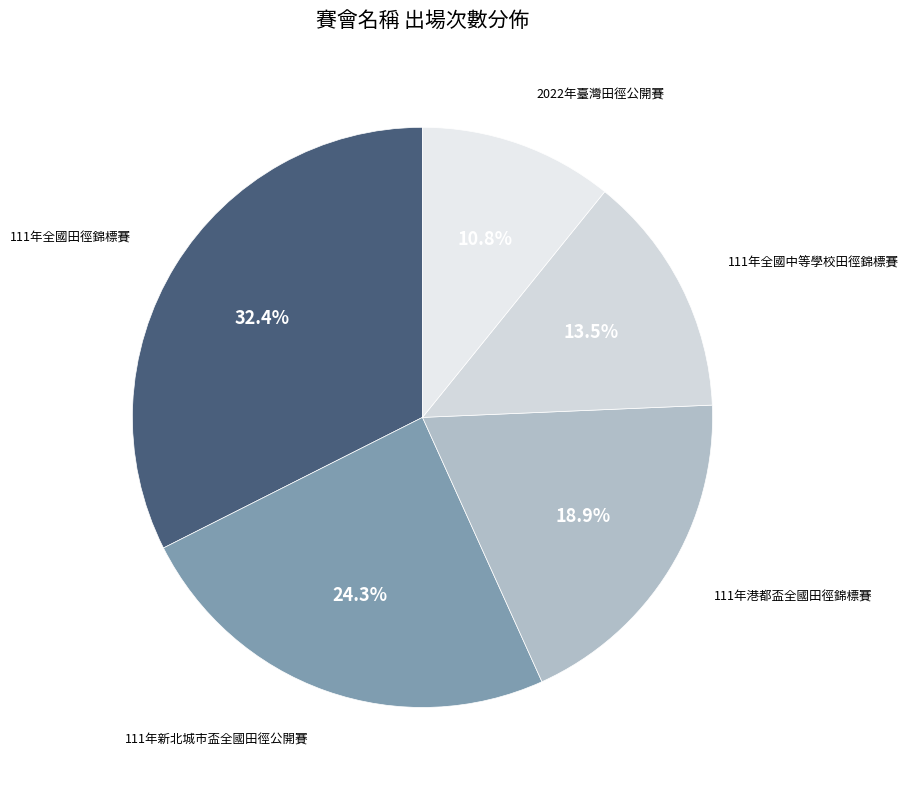

To the nearest percent, what is the difference between the largest and smallest slice percentages?

22%